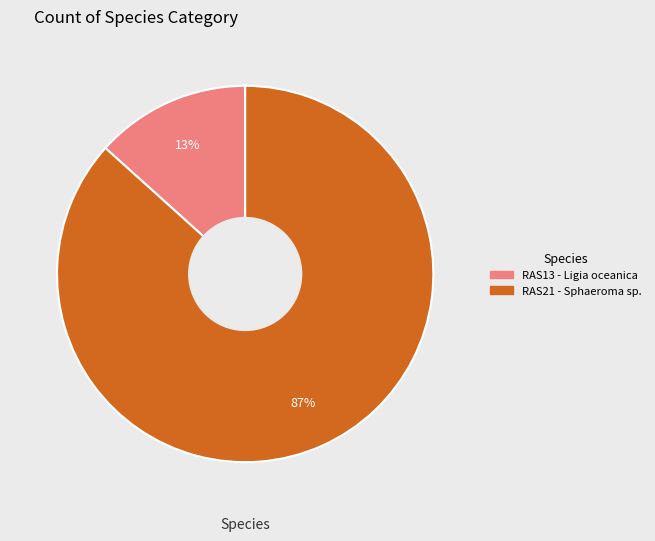

The RAS13 - Ligia oceanica slice represents 13% of the pie. True or false?

True